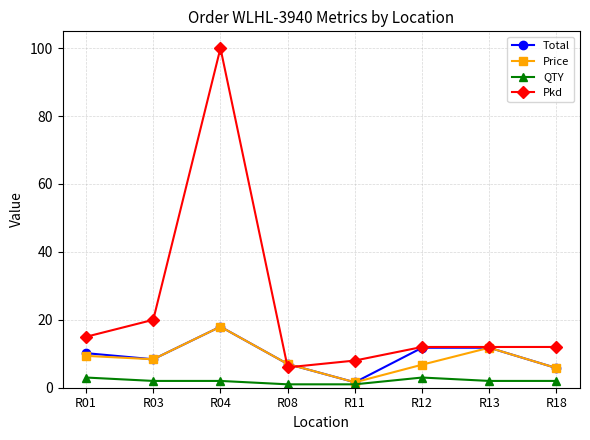

True or false: QTY and Pkd cross at least once.

False